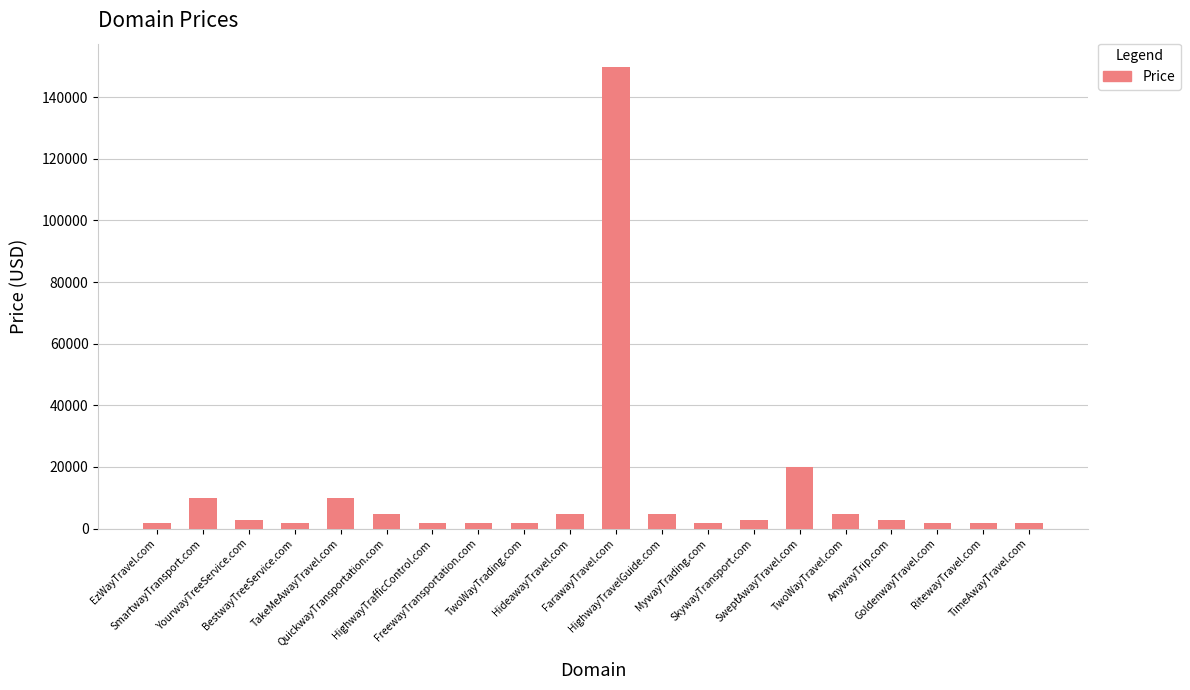

What is the label of the 17th bar from the left?

AnywayTrip.com